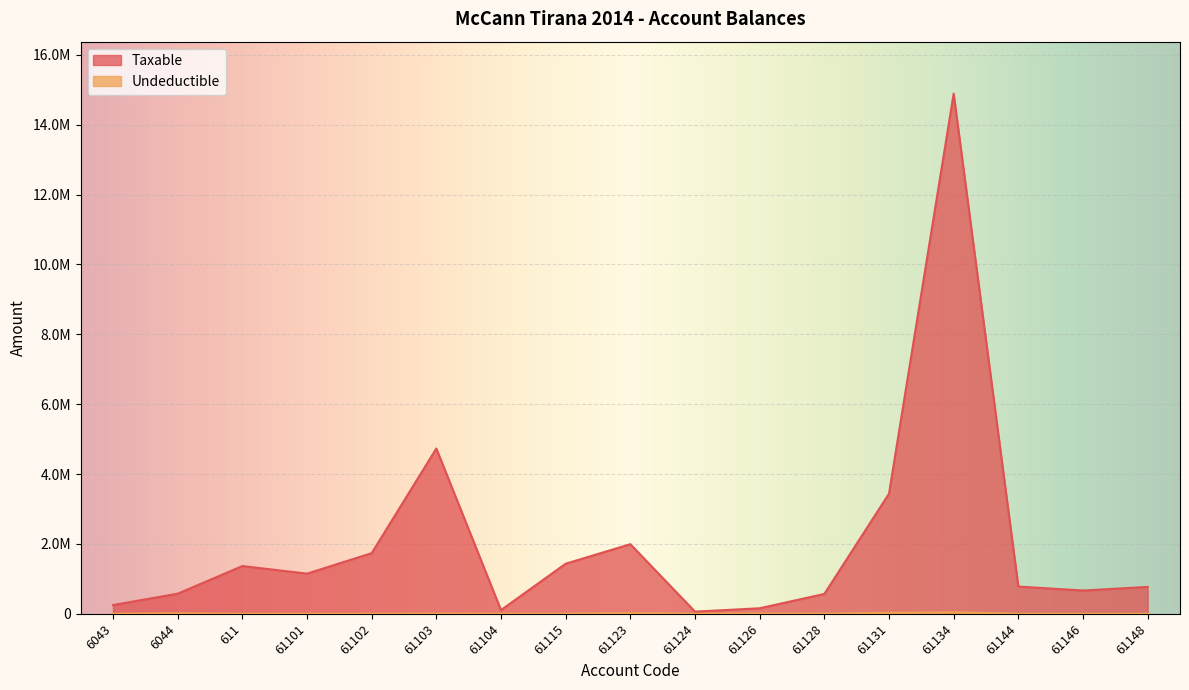

What is the minimum value for Taxable?

61813.2